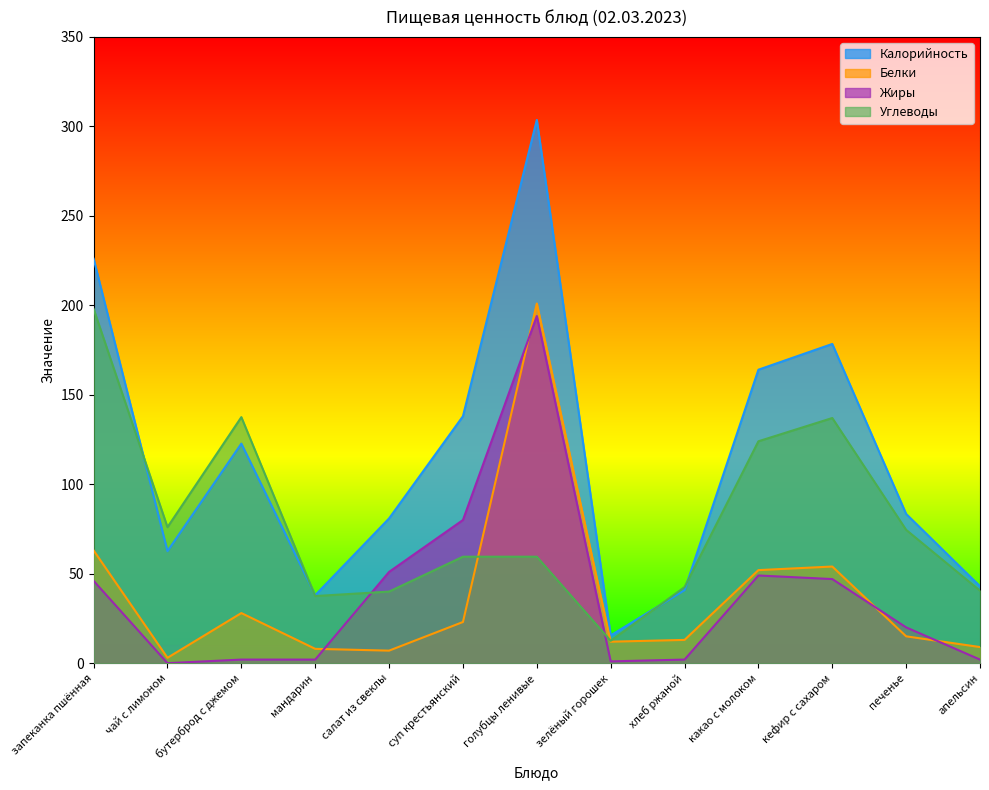

List the series in order of their peak value, lowest first.

Жиры, Углеводы, Белки, Калорийность